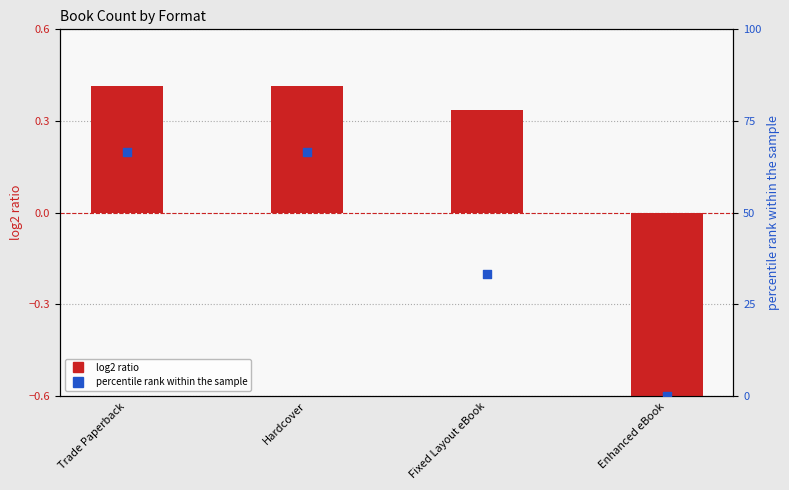

What is the total value across all series at Trade Paperback?

67.1